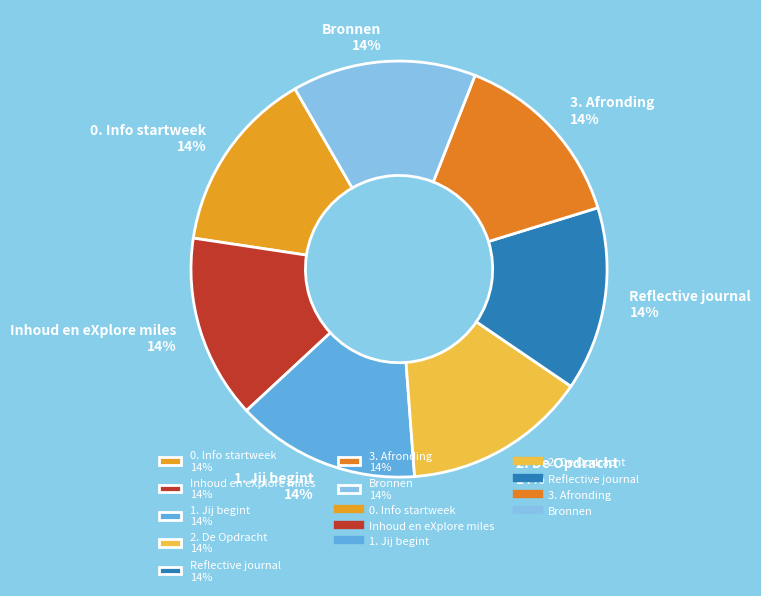

To the nearest percent, what is the combined percentage of 3. Afronding 14% and 0. Info startweek 14%?

29%